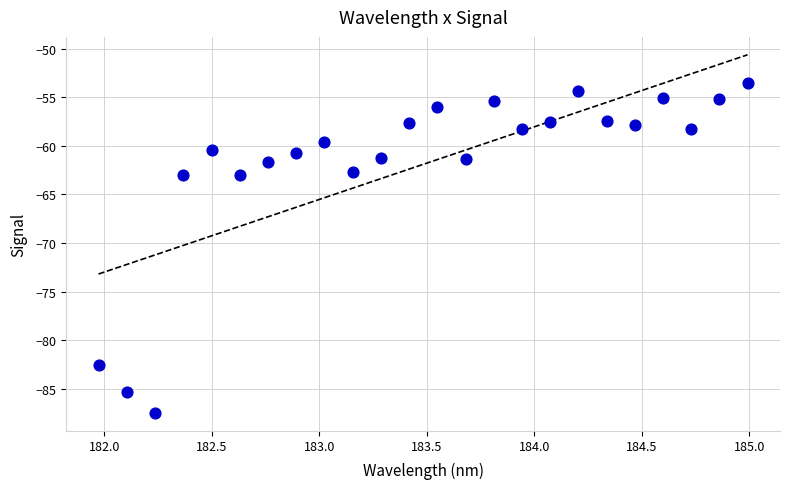

What is the range of Y values (max minus min)?

33.9